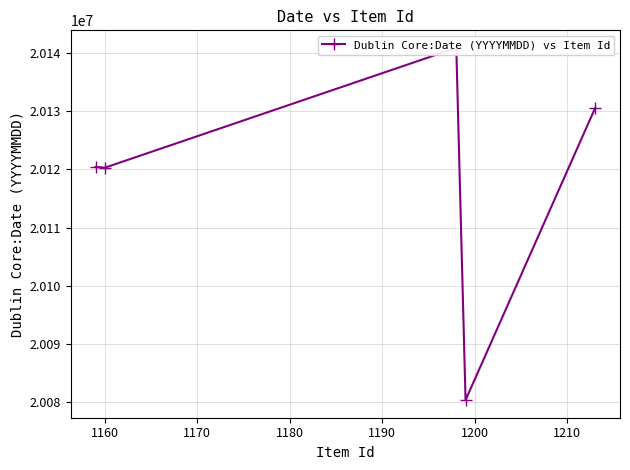

Reading left to right, transcribe all the data shown in this chart.

20120420	20120307	20140903	20080327	20130531